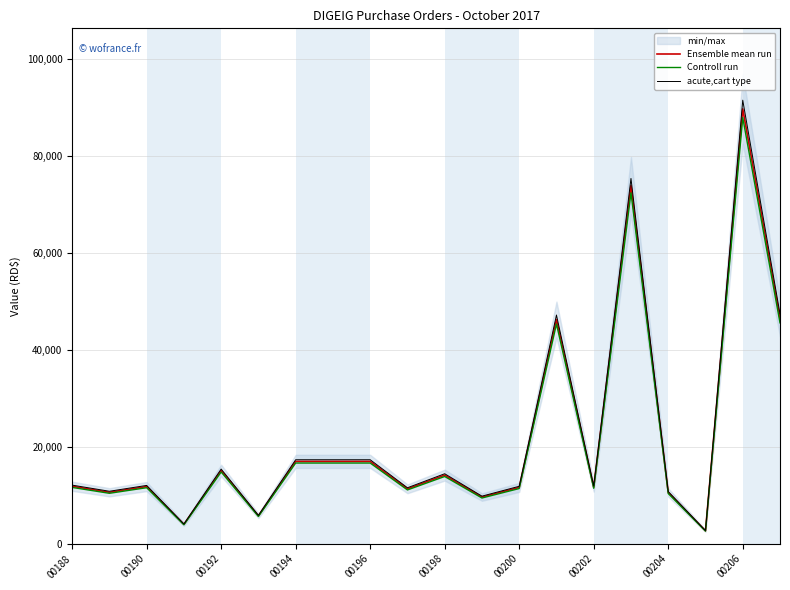

How many data points in Ensemble mean run are less than 11859?

10